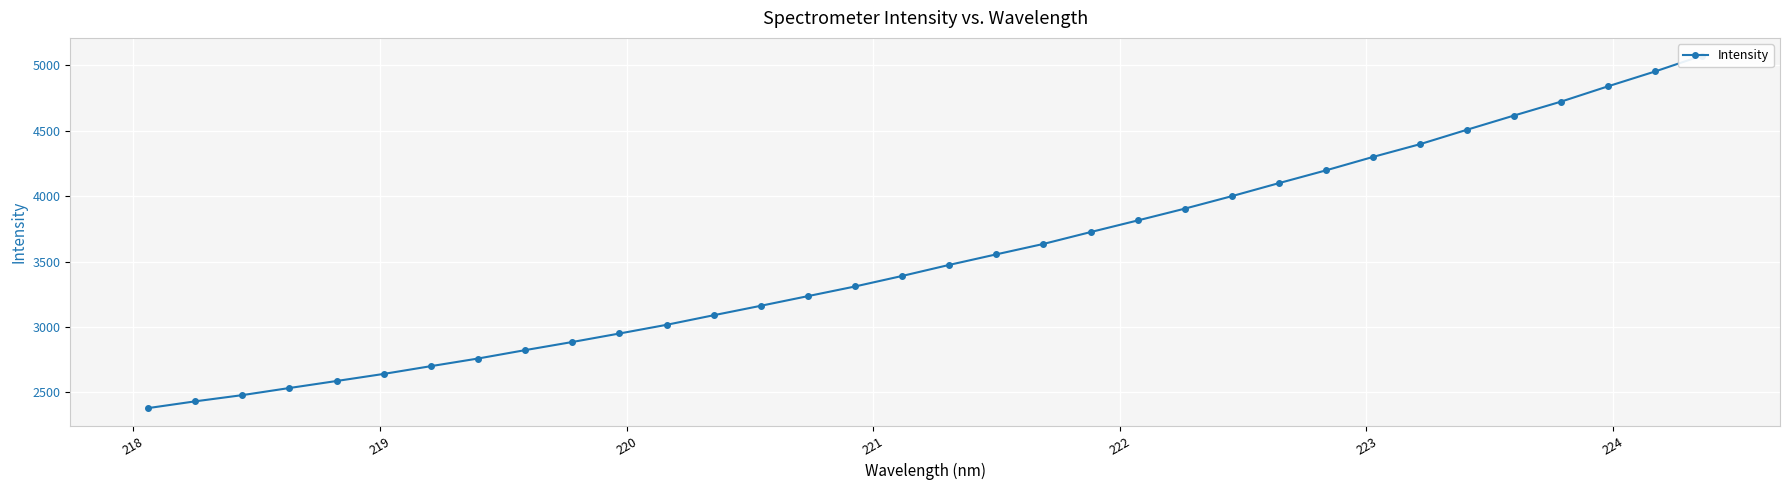

What is the smallest value displayed?

2380.2